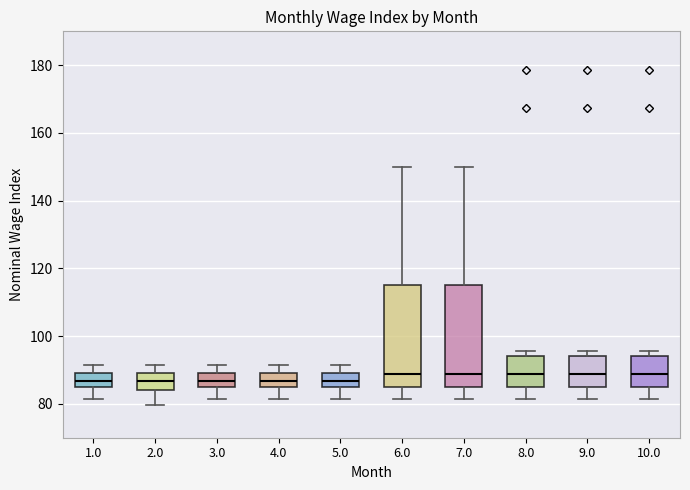

Reading left to right, transcribe this box plot: for each box, give where its median line is, the range the box spans, and where its two whiskers end, as read against the y-axis. The values are not printed on the chart, so give them approximately, as read against the axis.

1.0: median 86, box 84 to 90, whiskers 82 to 92
2.0: median 86, box 84 to 90, whiskers 80 to 92
3.0: median 86, box 84 to 90, whiskers 82 to 92
4.0: median 86, box 84 to 90, whiskers 82 to 92
5.0: median 86, box 84 to 90, whiskers 82 to 92
6.0: median 88, box 86 to 116, whiskers 82 to 150
7.0: median 88, box 86 to 116, whiskers 82 to 150
8.0: median 88, box 86 to 94, whiskers 82 to 96
9.0: median 88, box 86 to 94, whiskers 82 to 96
10.0: median 88, box 86 to 94, whiskers 82 to 96